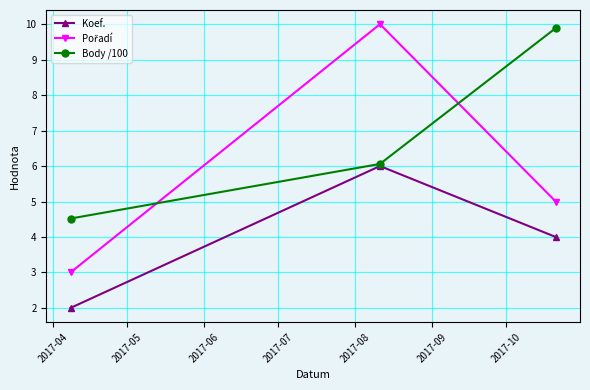

What is the minimum value for Koef.?

2.0